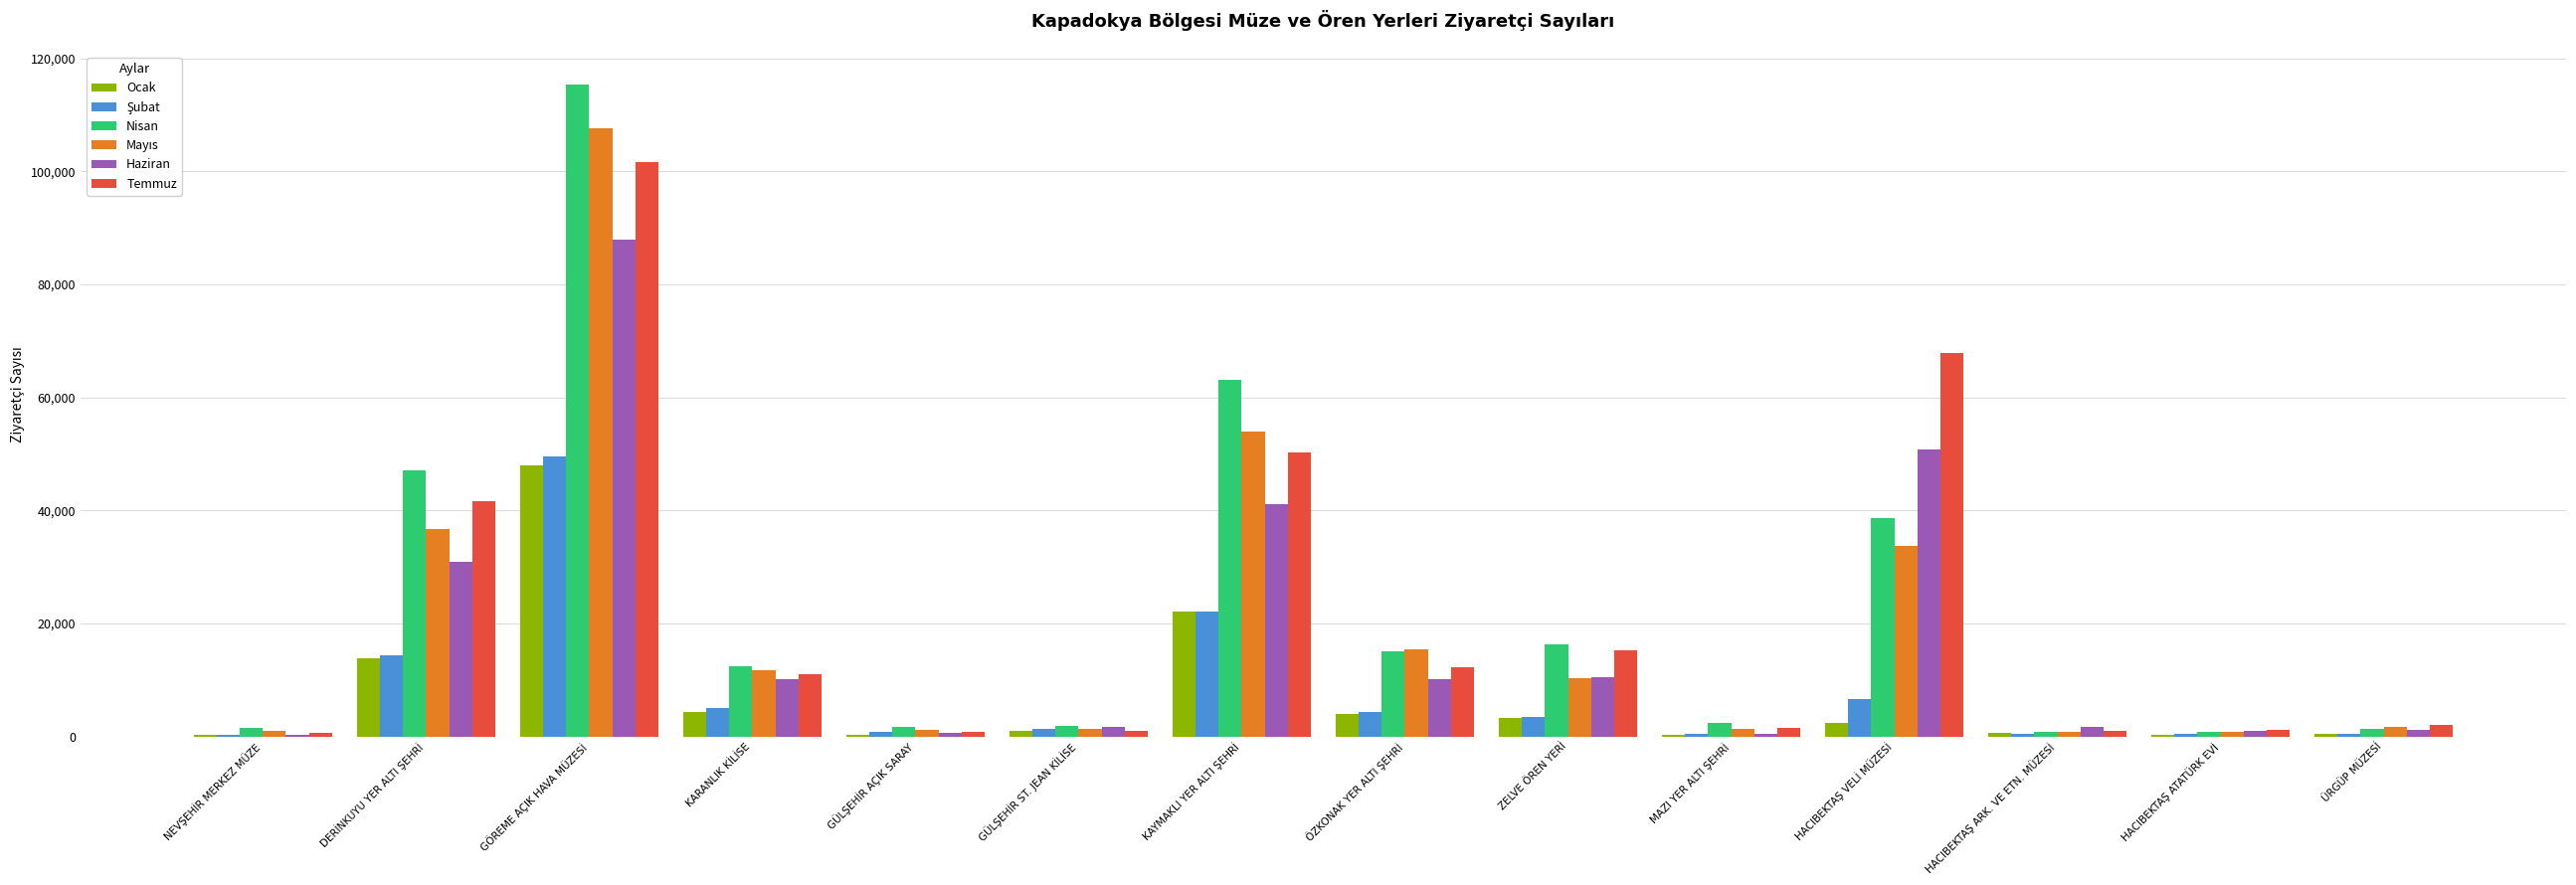

True or false: Temmuz has a value of 133691 at GÖREME AÇIK HAVA MÜZESİ.

False